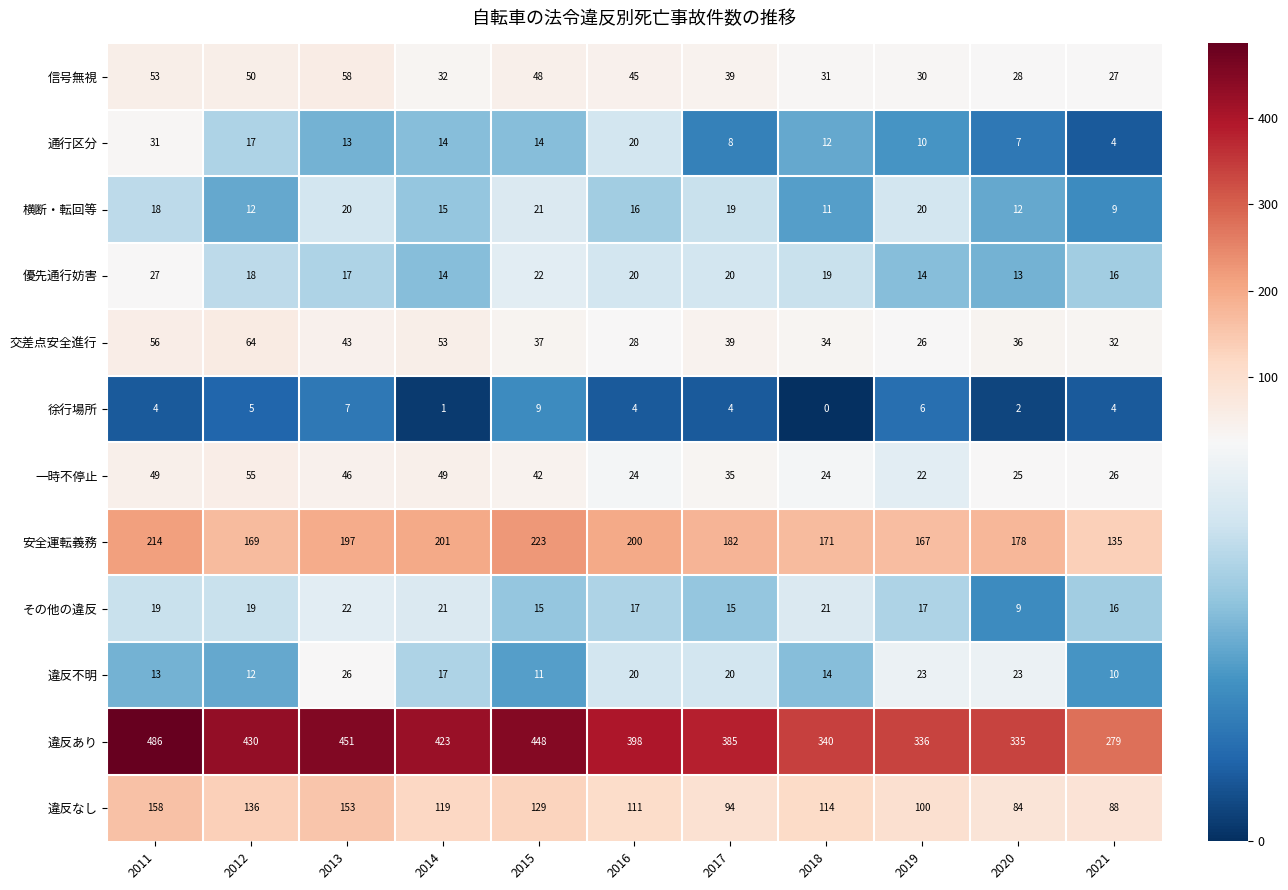

What is the spread (max minus min) of values at 2015?

439